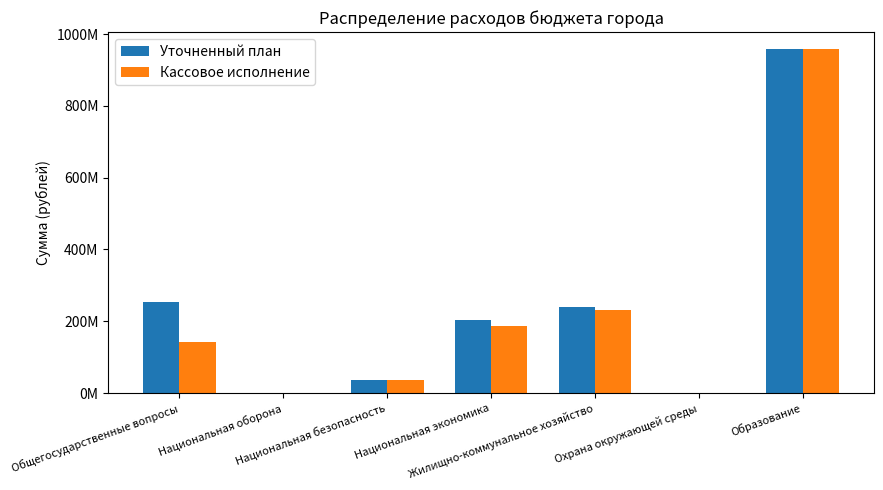

What are all the series names shown in the legend?

Уточненный план, Кассовое исполнение